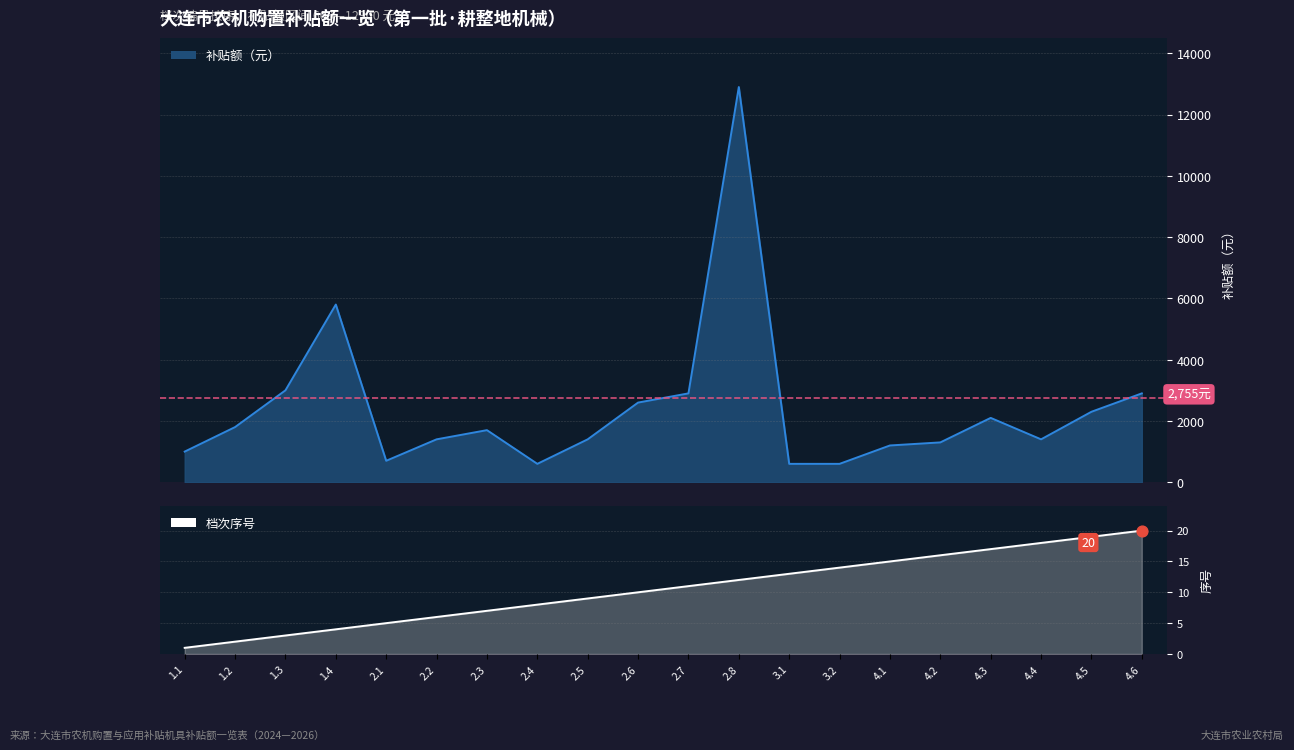

Between 2.7 and 2.2, which is larger?

2.7